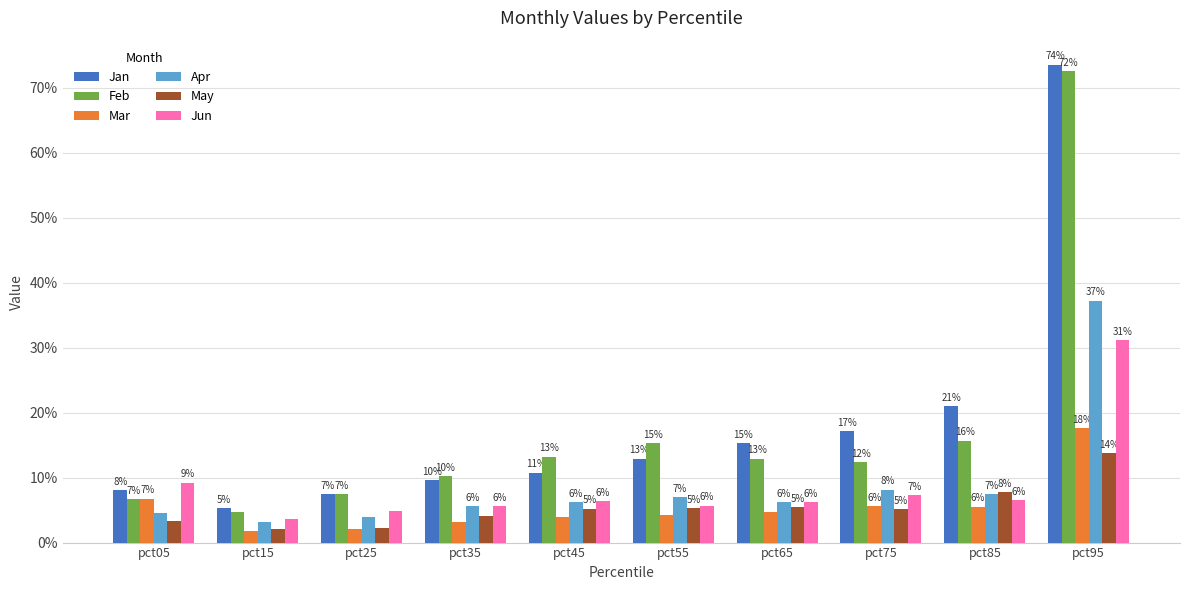

What is the sum of all May values?

0.5